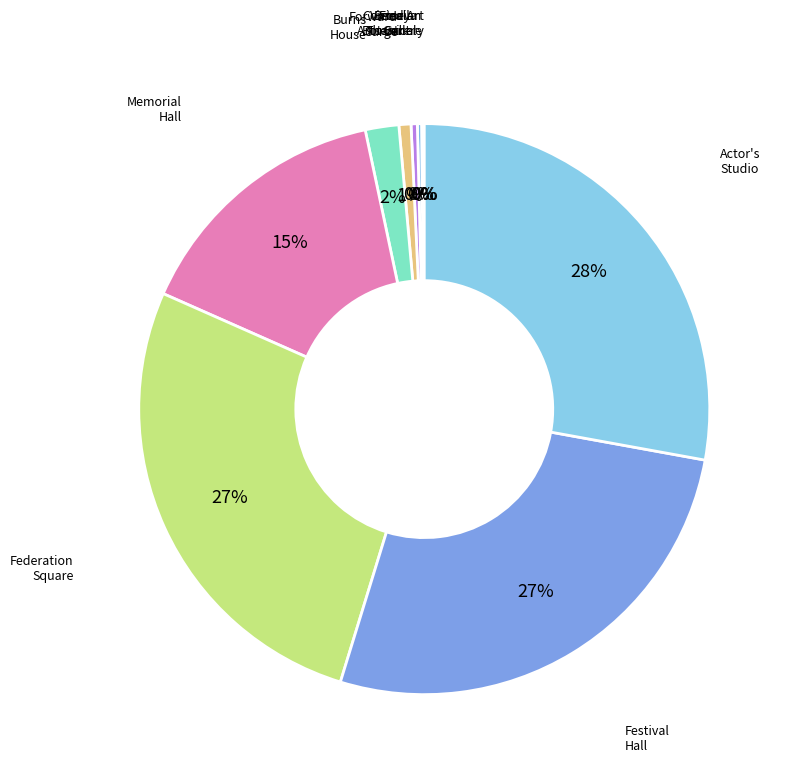

Between Comedy Theatre and Federation Square, which is larger?

Federation Square